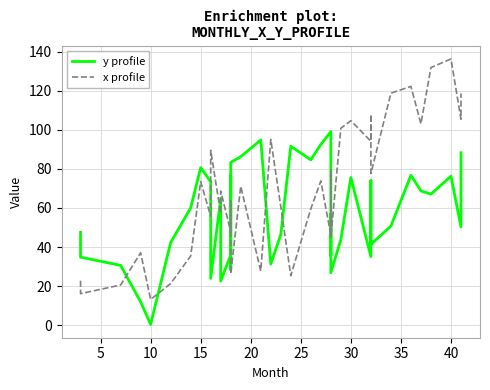

After their last crossing, which series has the higher values: y profile or x profile?

x profile